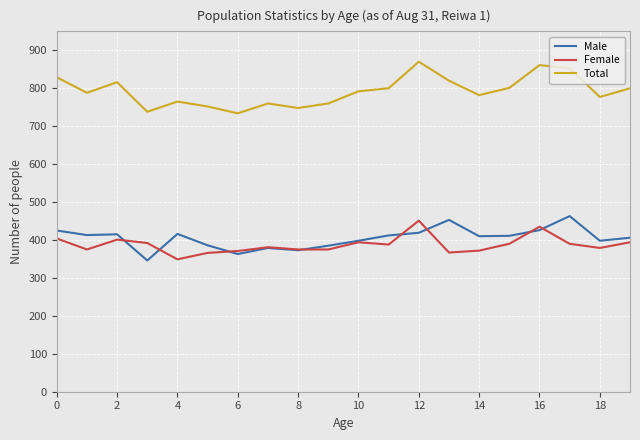

What is the greatest value displayed?

870